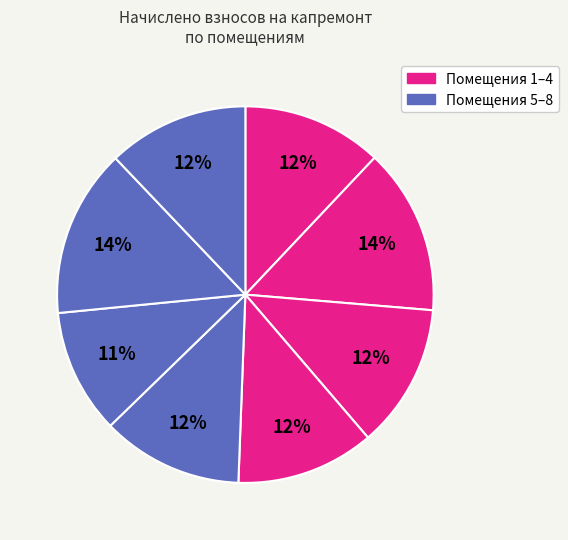

How many segments does this pie chart have?

8